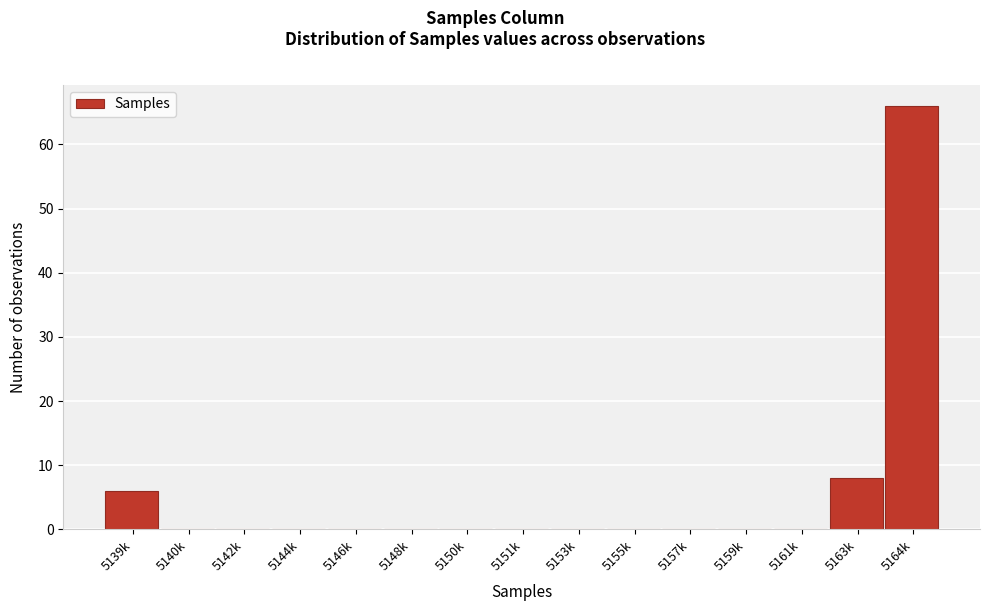

Reading right to left, list all the values displayed in this chart.

5164k=66	5163k=8	5161k=0	5159k=0	5157k=0	5155k=0	5153k=0	5151k=0	5150k=0	5148k=0	5146k=0	5144k=0	5142k=0	5140k=0	5139k=6